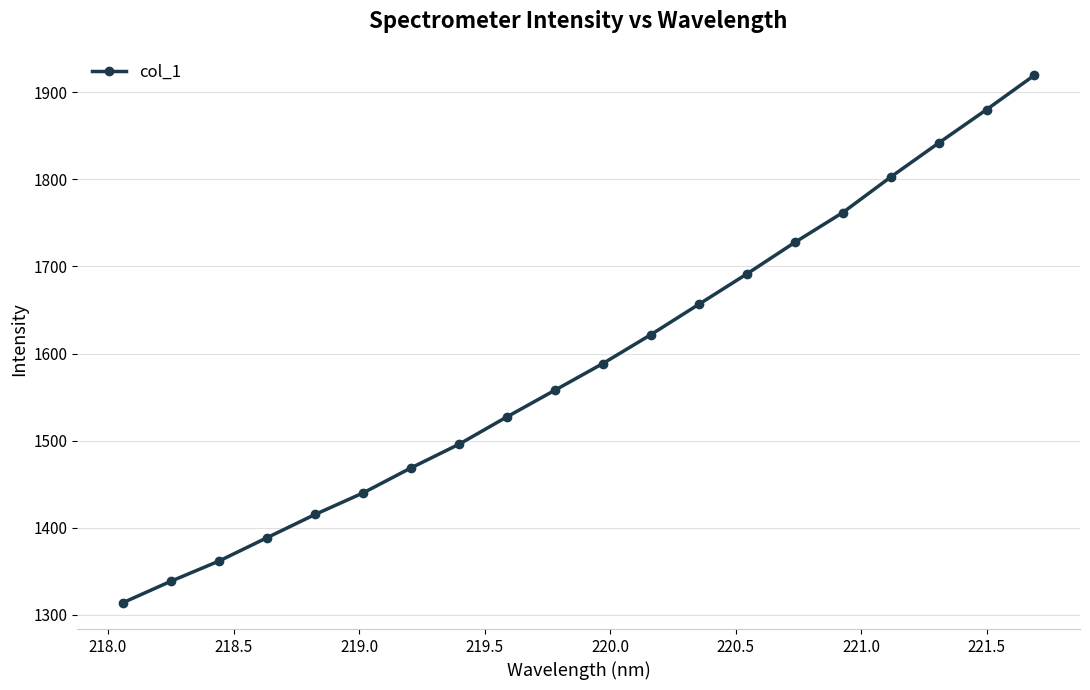

Reading left to right, extract all data points from this chart.

1314.1	1338.7	1361.8	1388.6	1415.3	1440.0	1468.7	1495.9	1527.3	1557.9	1588.6	1621.7	1656.5	1691.3	1727.5	1761.8	1802.6	1841.6	1880.0	1919.5